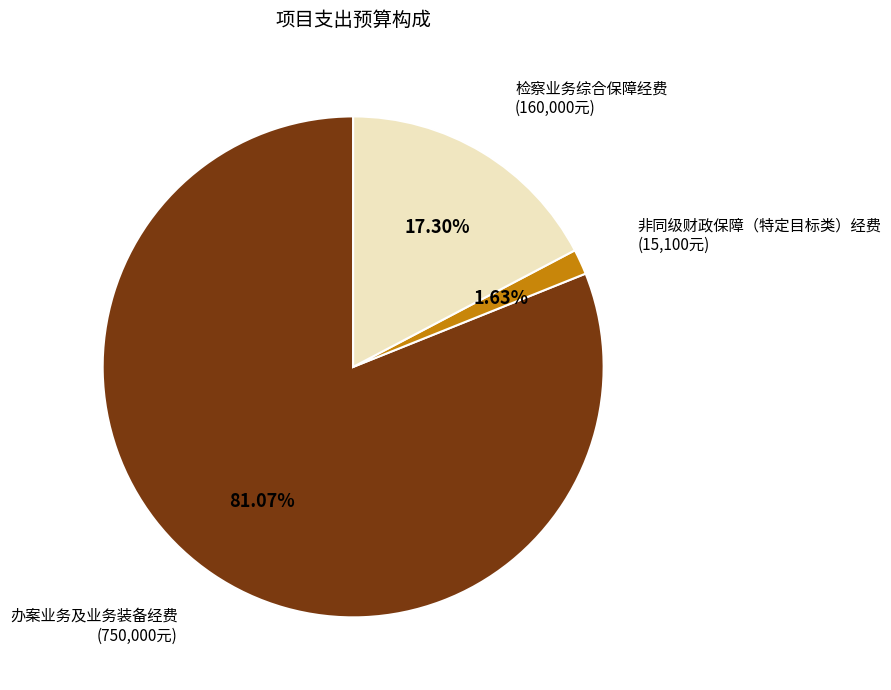

To the nearest percent, what is the difference between the largest and smallest slice percentages?

79%